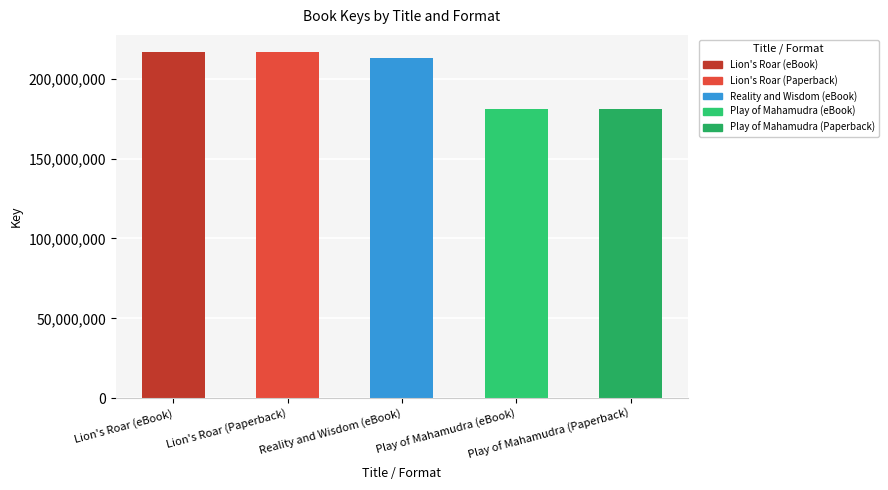

True or false: the data shows 180751994 at Play of Mahamudra (eBook).

True